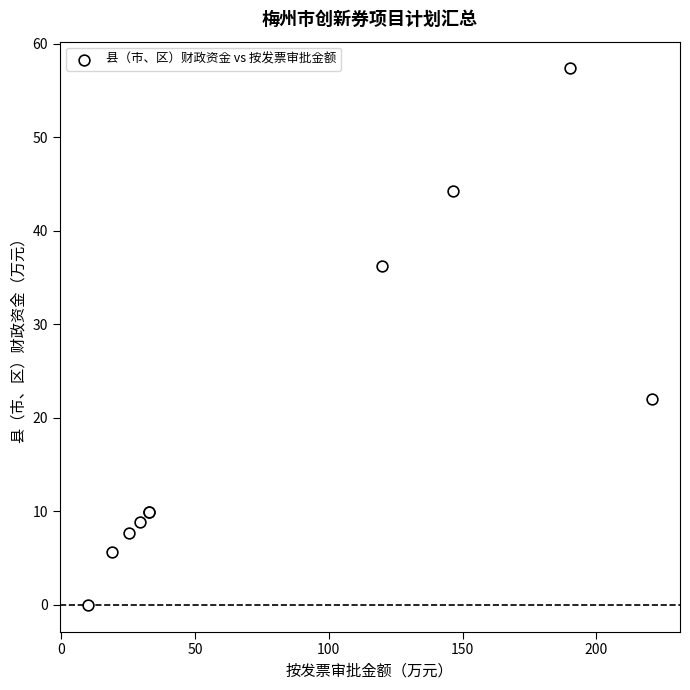

What Y value in the scatter plot is closest to 28?

22.1